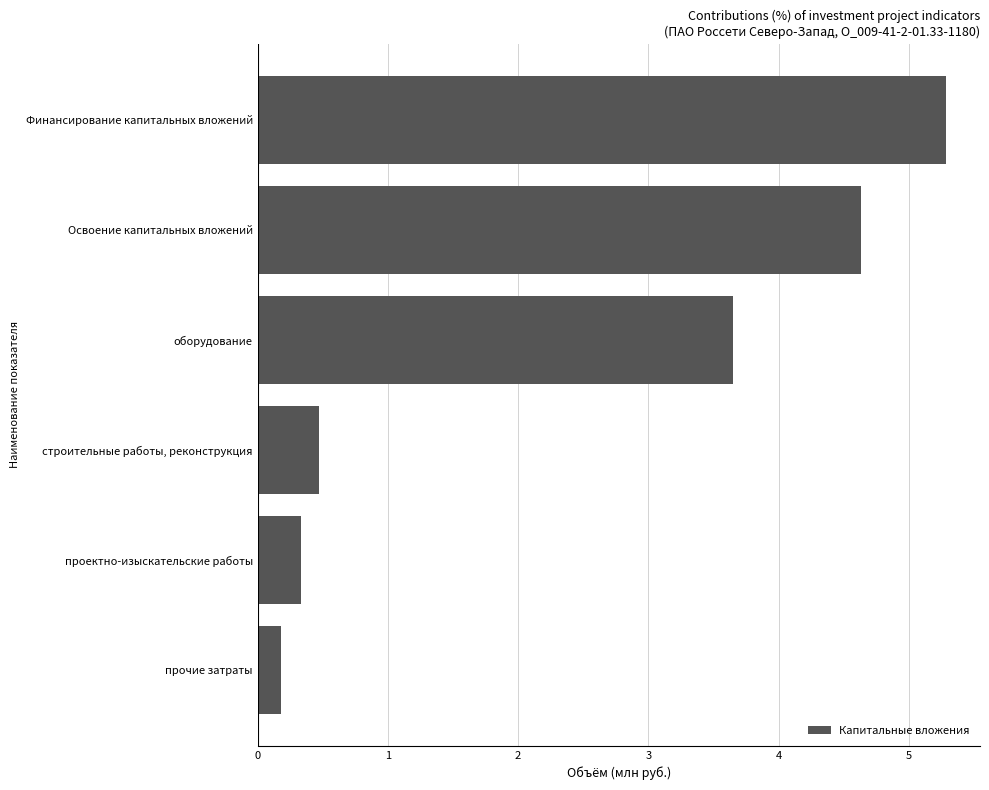

Count the number of categories in the chart.

6